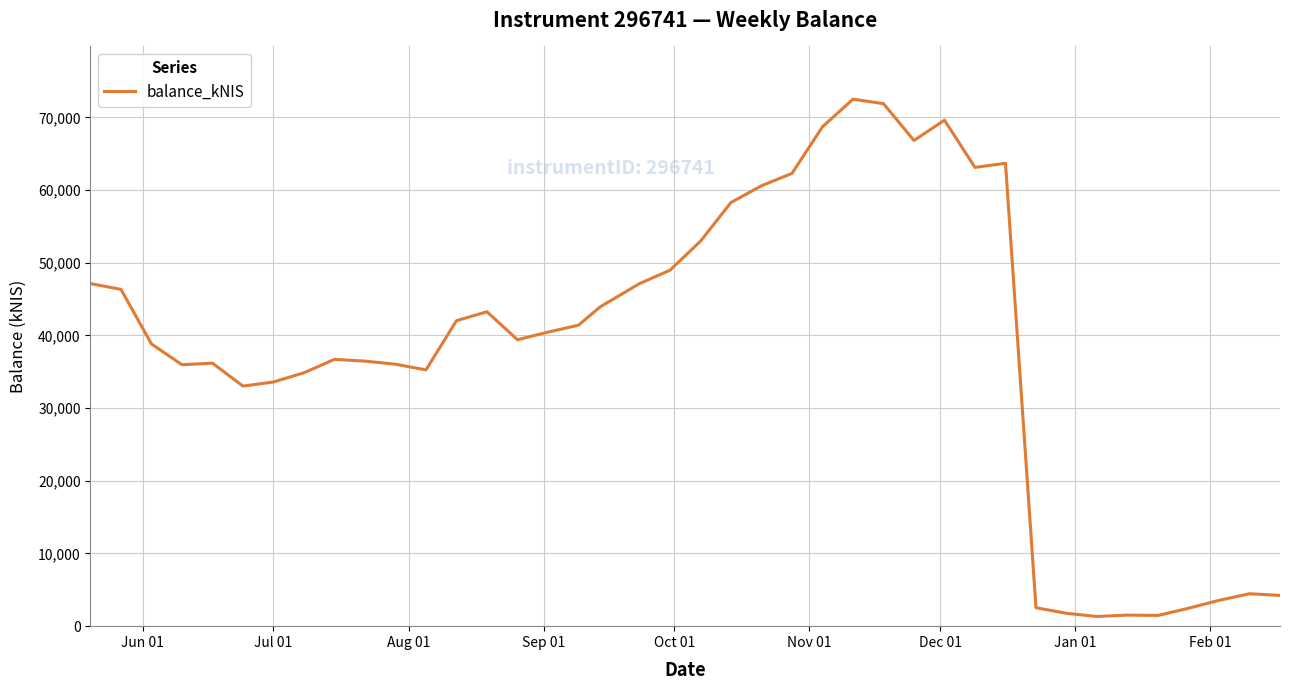

What is the difference between the maximum and minimum values?

71187.0